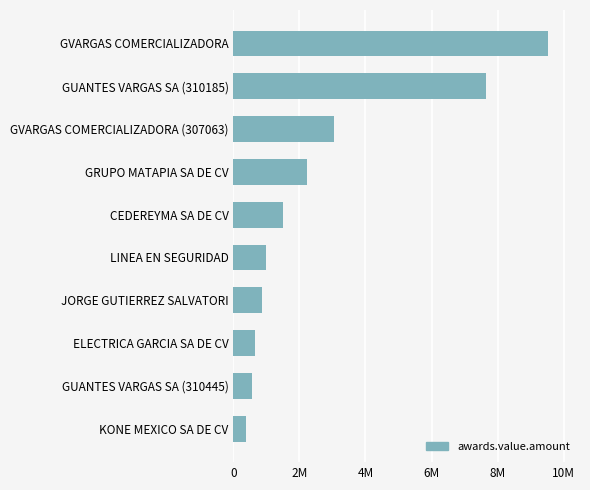

Where is the data nearest to the value 4963031?

GVARGAS COMERCIALIZADORA (307063)